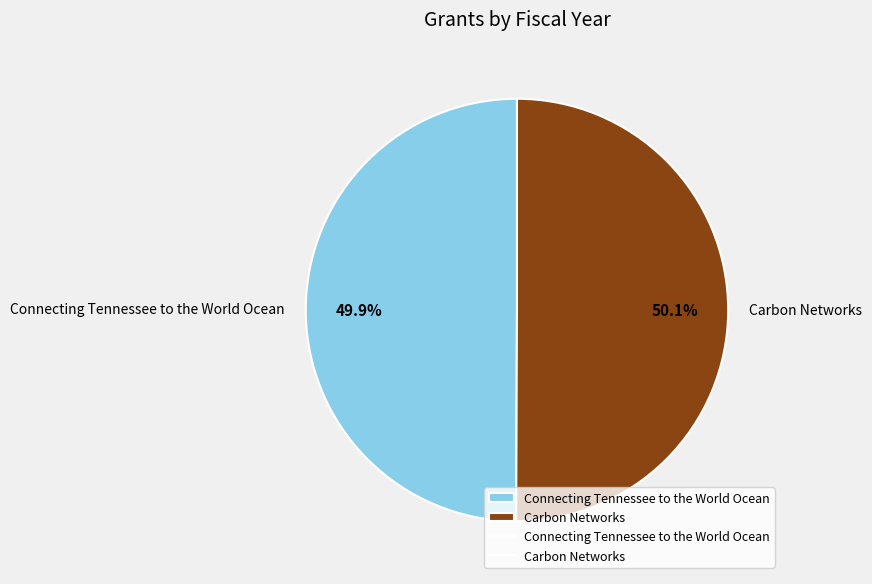

What is the ratio of the value at Carbon Networks to the value at Connecting Tennessee to the World Ocean?

1.0